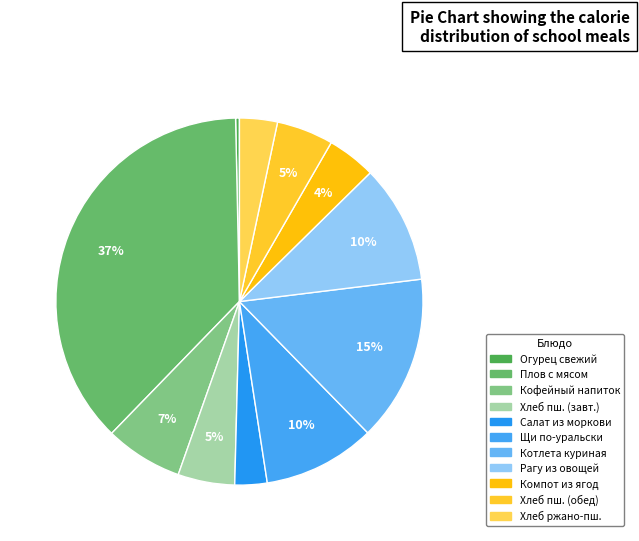

How many slices are in this pie chart?

11